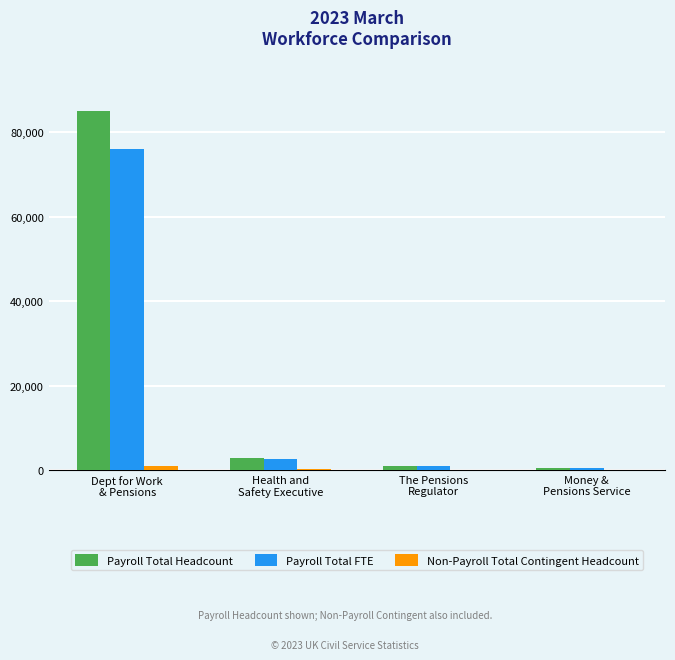

What is the greatest value displayed?

84944